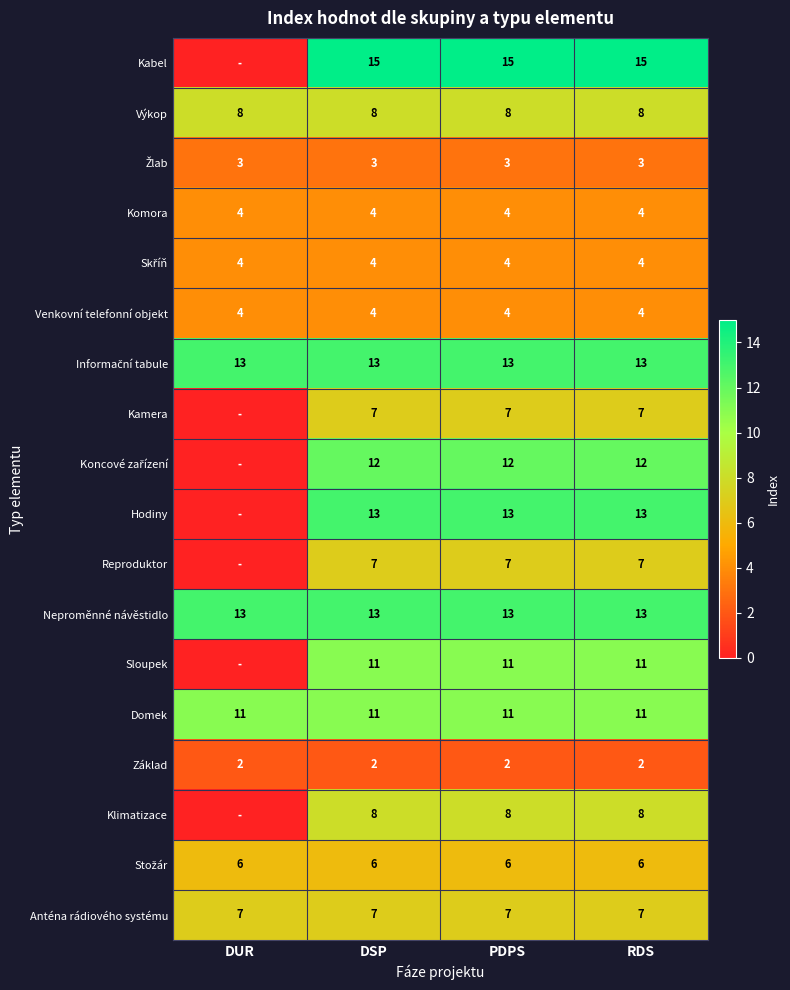

What is the maximum value for Neproměnné návěstidlo?

13